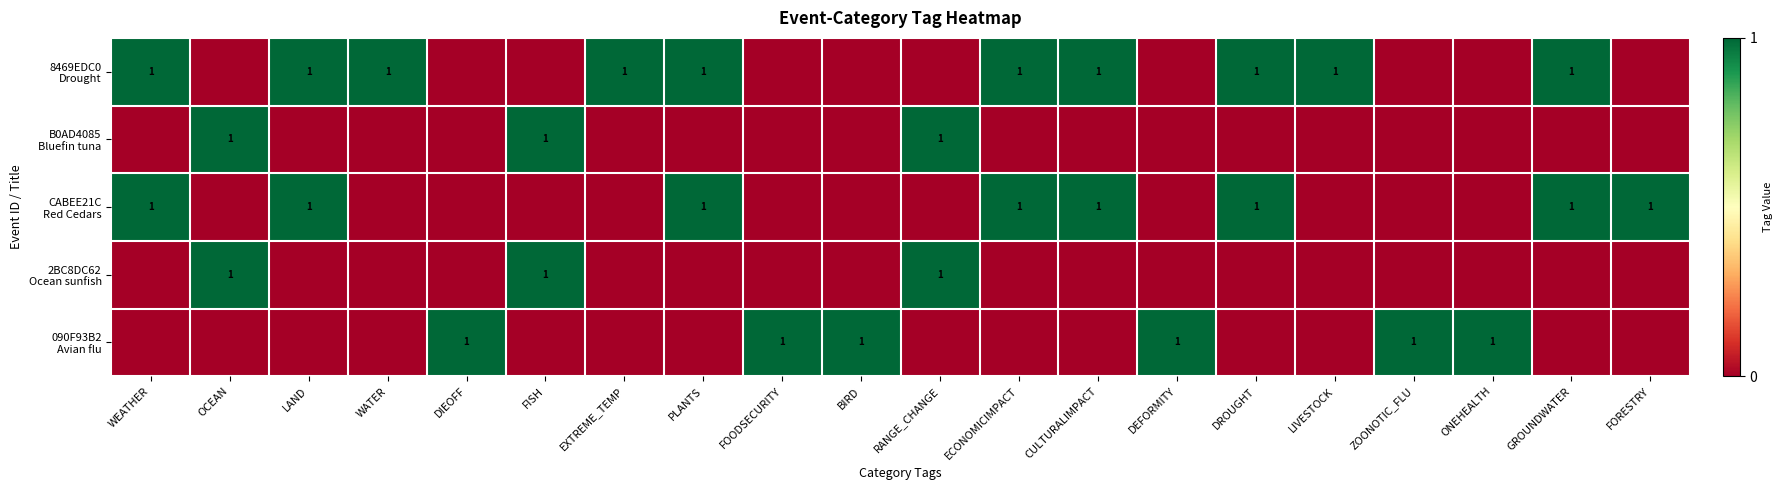

Between ECONOMICIMPACT and GROUNDWATER, which is larger?

ECONOMICIMPACT